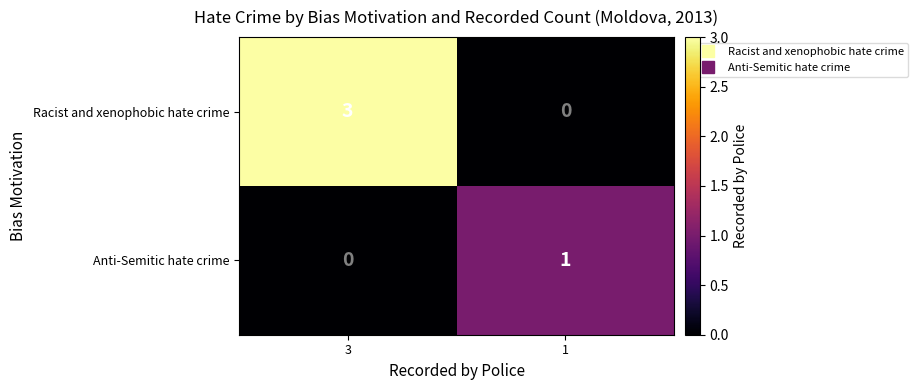

True or false: Racist and xenophobic hate crime has a value of 0 at 1.

True